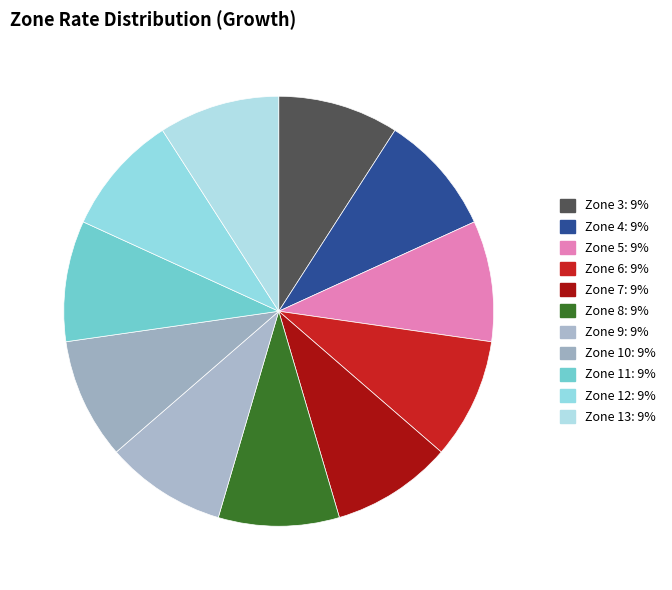

Does any single category account for the majority?

No